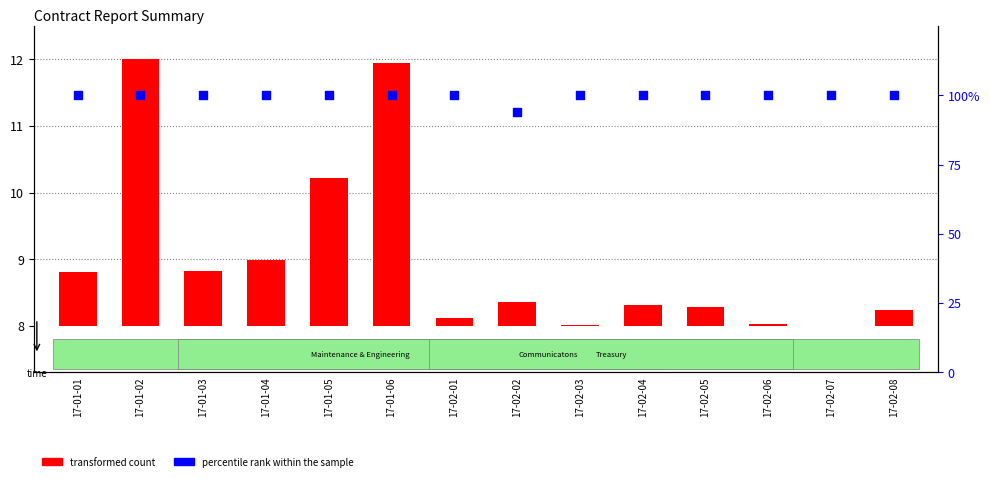

Between 17-01-05 and 17-02-08, which is larger?

17-01-05